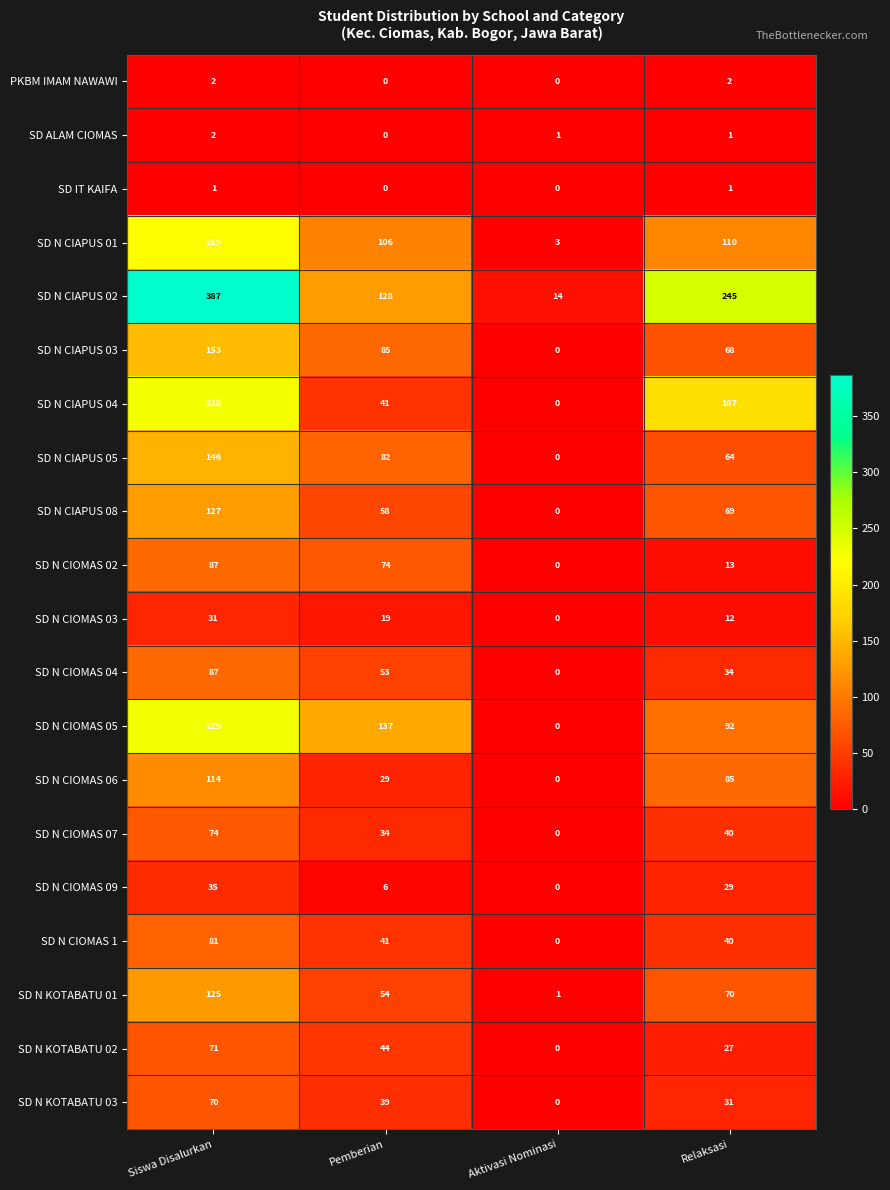

What is the difference between the second highest and second lowest values in the SD N CIAPUS 01 series?

4